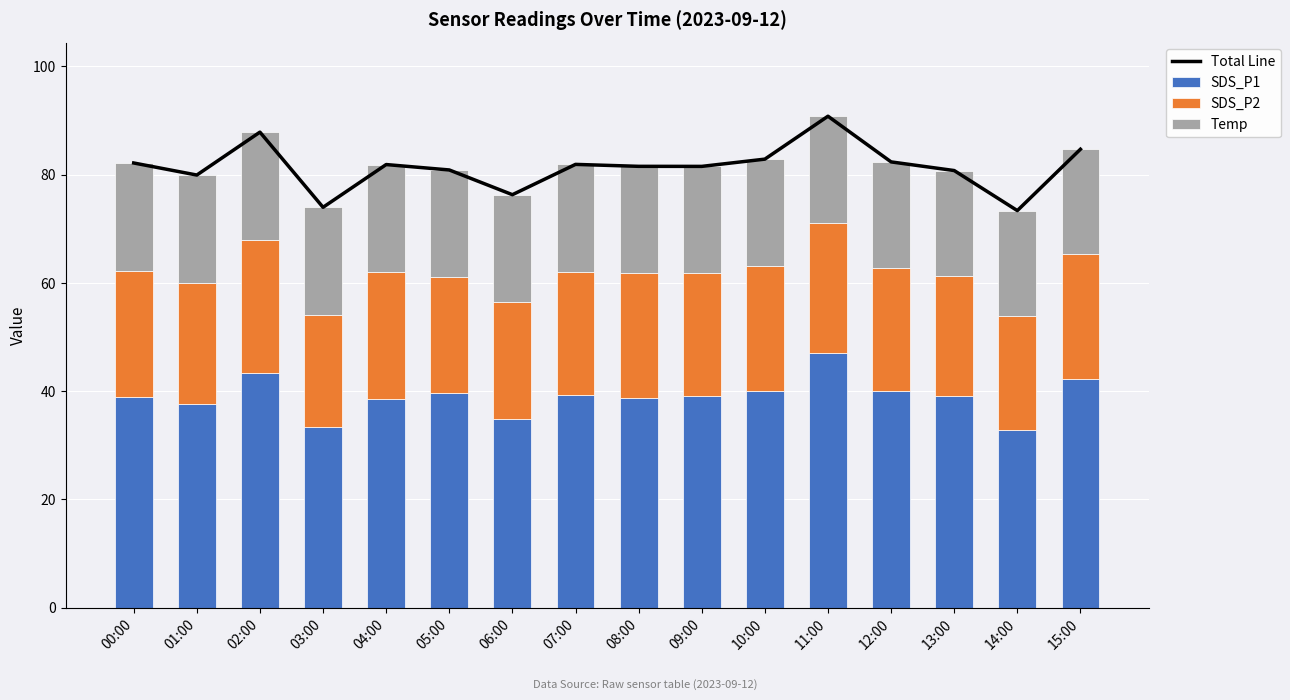

How many values in the SDS_P1 series exceed 39?

9